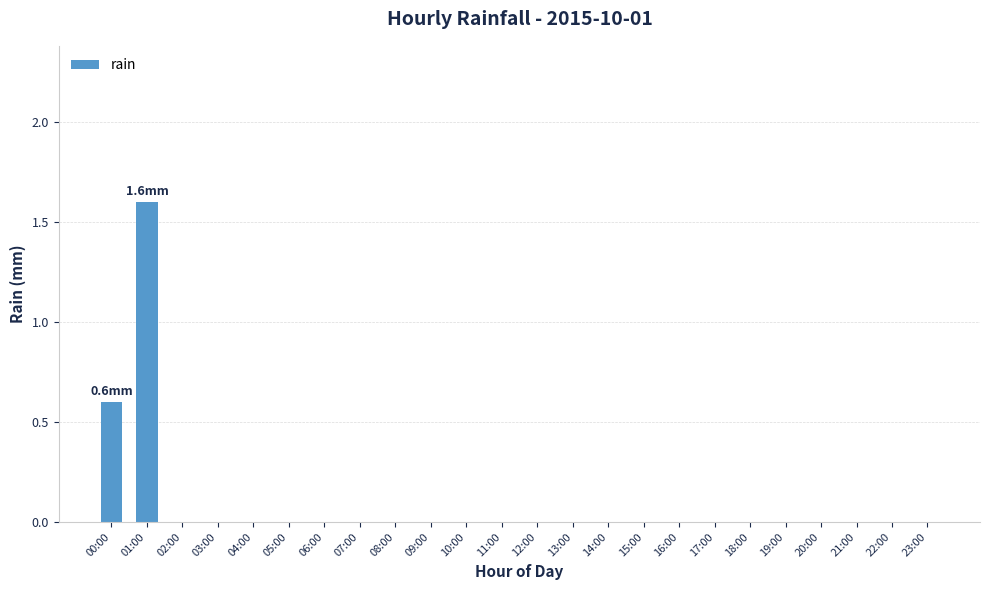

Reading right to left, transcribe all the data shown in this chart.

23:00=0.0	22:00=0.0	21:00=0.0	20:00=0.0	19:00=0.0	18:00=0.0	17:00=0.0	16:00=0.0	15:00=0.0	14:00=0.0	13:00=0.0	12:00=0.0	11:00=0.0	10:00=0.0	09:00=0.0	08:00=0.0	07:00=0.0	06:00=0.0	05:00=0.0	04:00=0.0	03:00=0.0	02:00=0.0	01:00=1.6	00:00=0.6